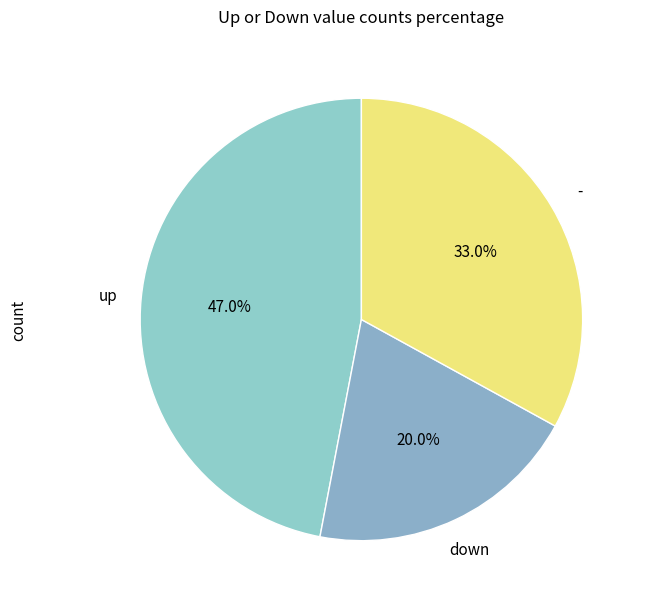

Is it true that - is 23% of the pie?

False